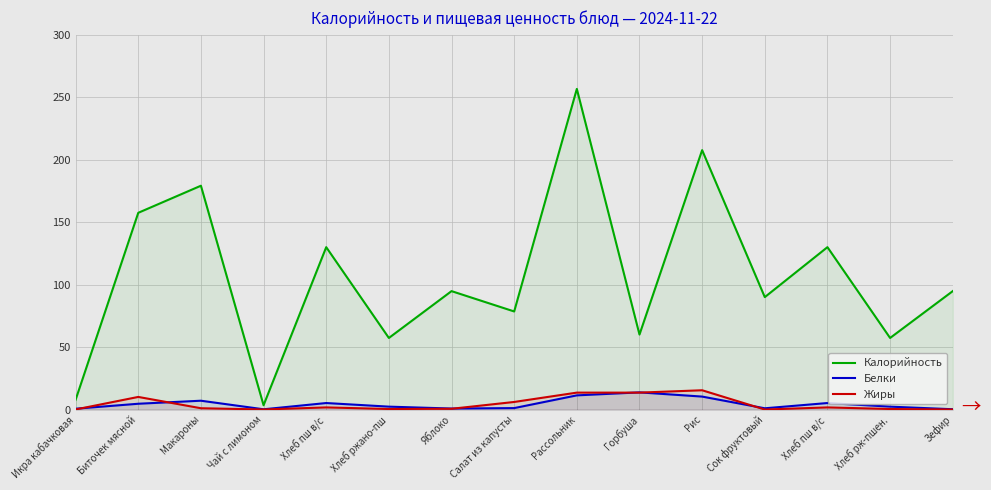

Where is the first local maximum for Жиры?

Биточек мясной